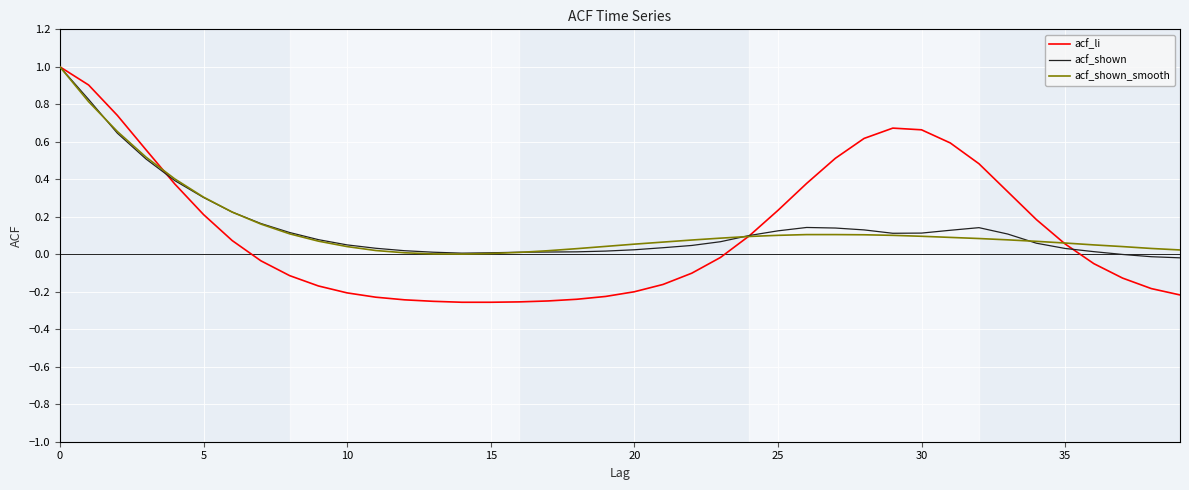

Which series has the widest spread of values?

acf_li